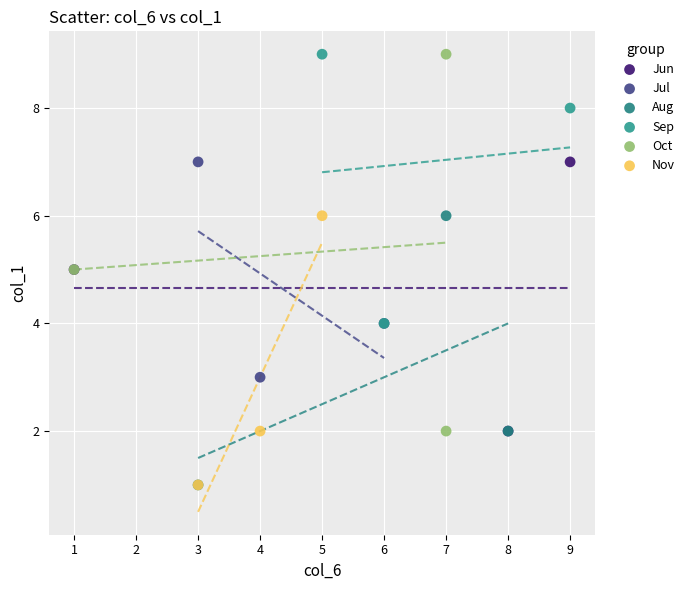

Which series has the widest spread of Y values?

Oct